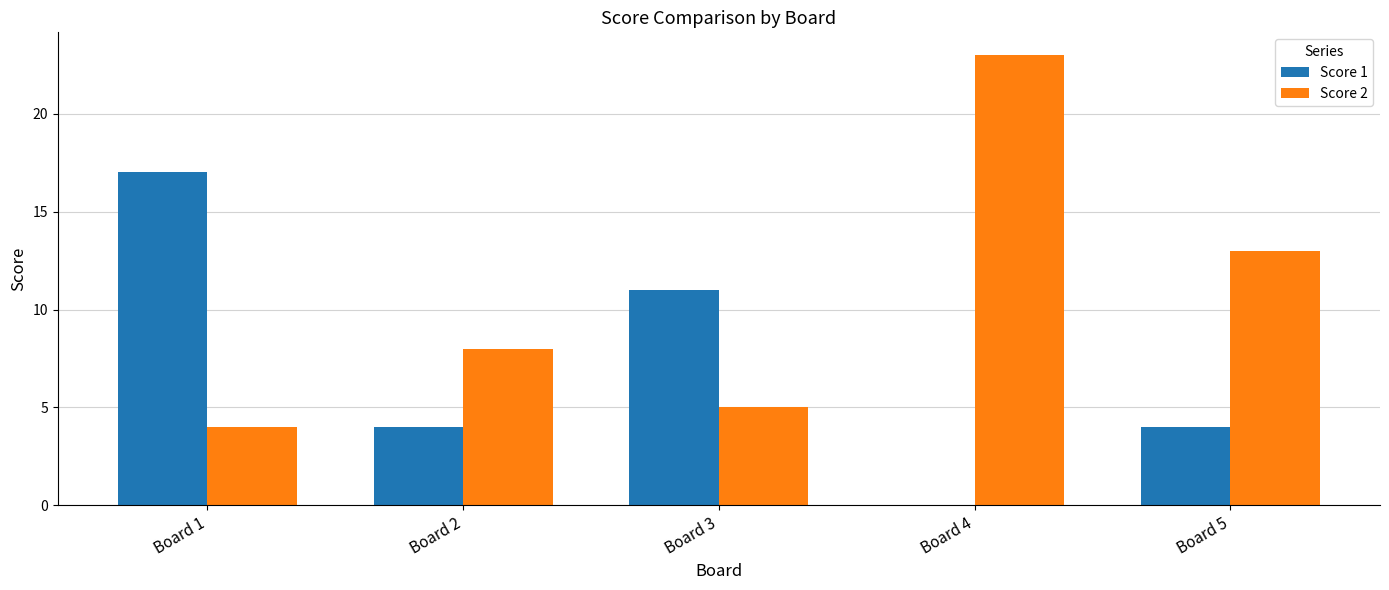

At which label does Score 2 reach its peak?

Board 4